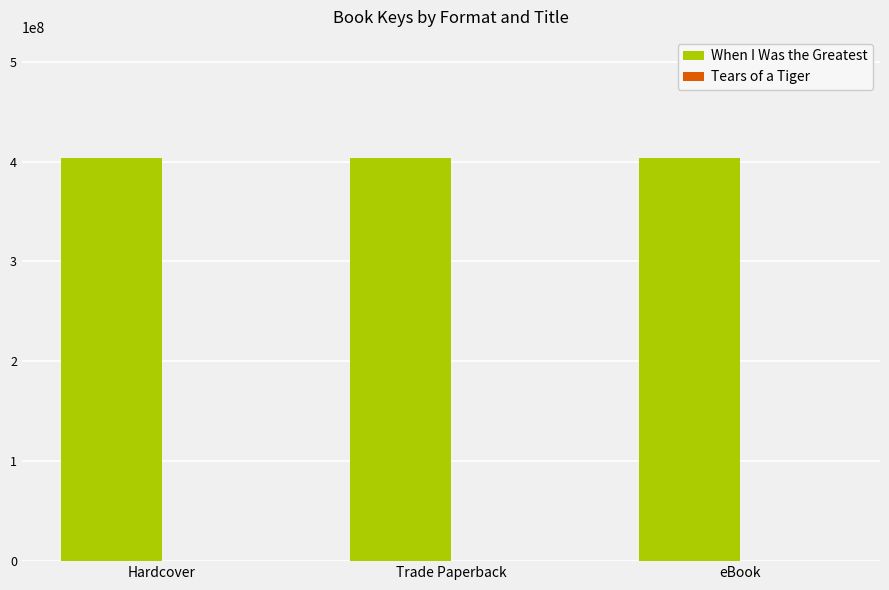

The When I Was the Greatest series shows 697027952 at Hardcover. True or false?

False